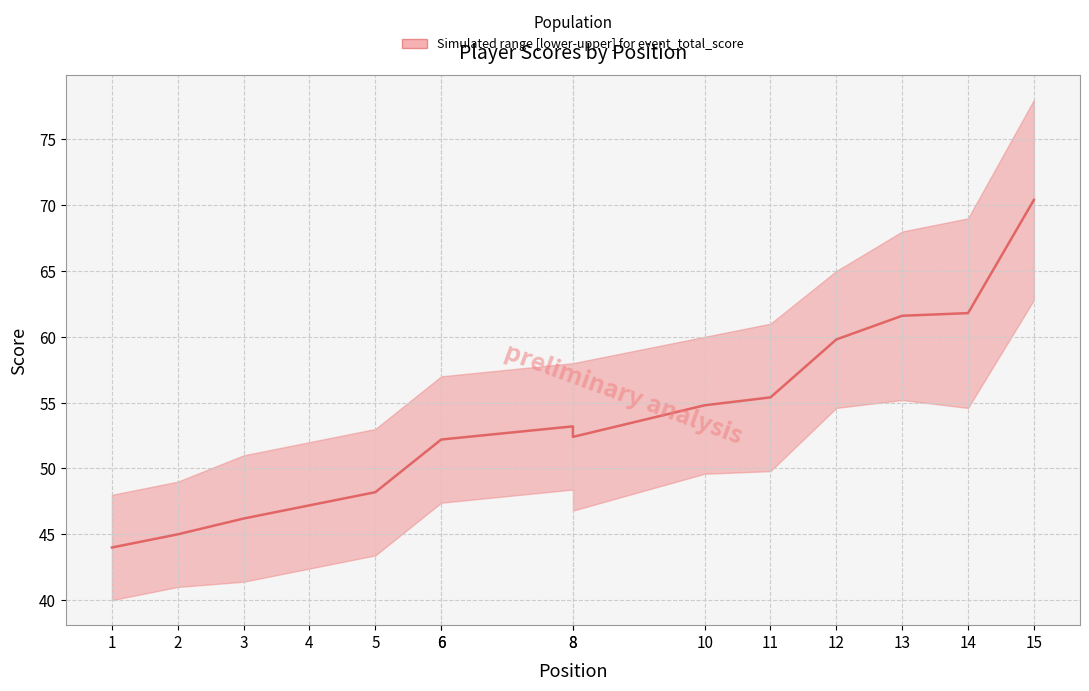

What is the sum of the values at 14 and 13?

123.4